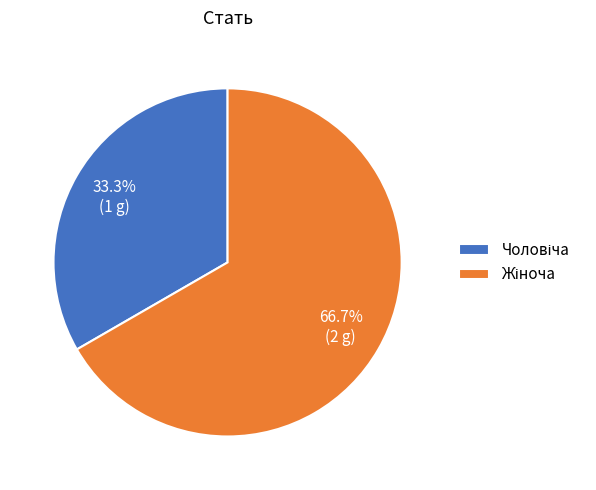

Is there any slice that represents more than half of the pie?

Yes